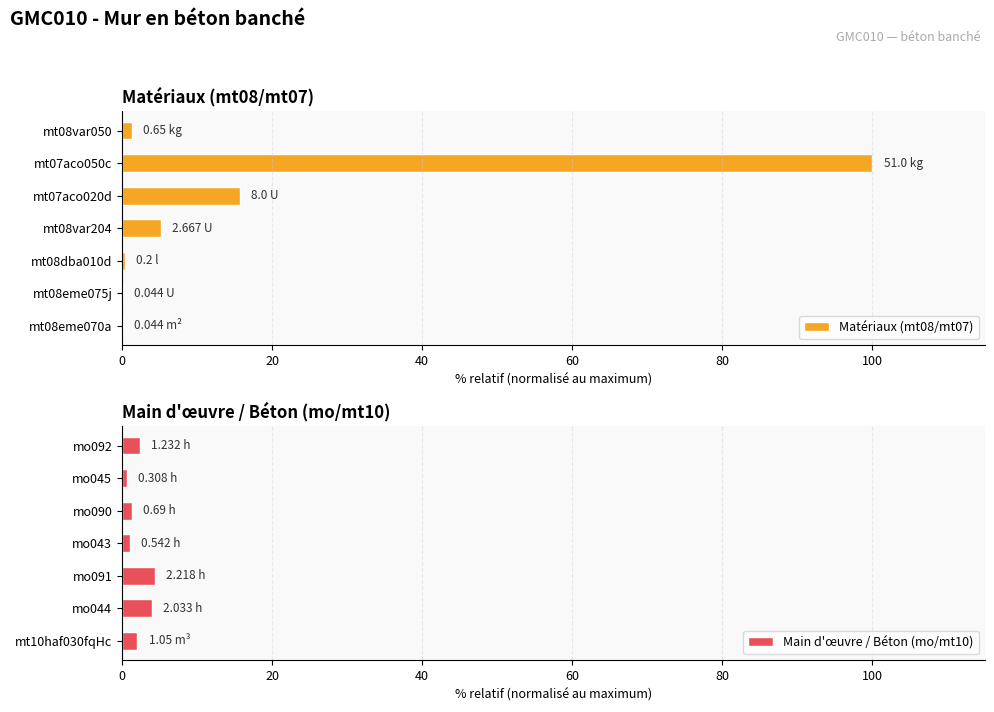

Are the bars grouped side by side (vs. stacked)?

Yes